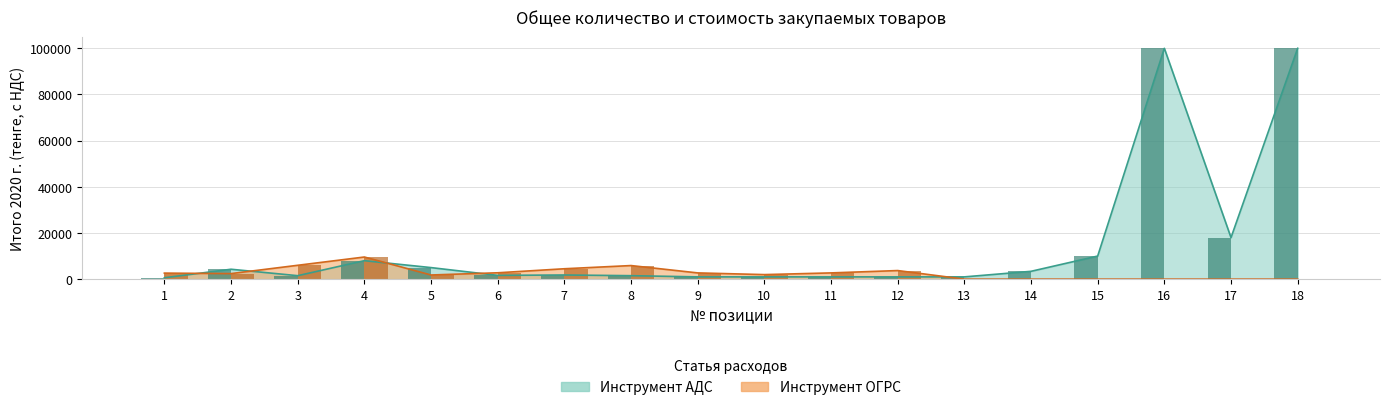

At which category is the sum across all series the highest?

16